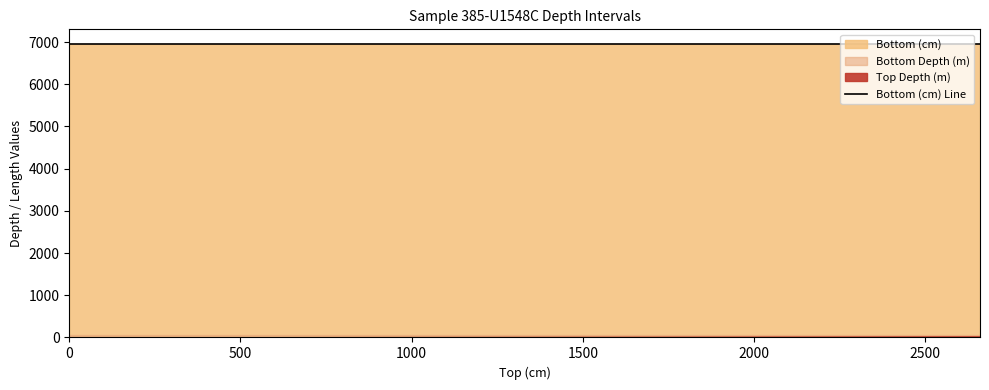

Is it true that the value at 1000 is 1601?

False